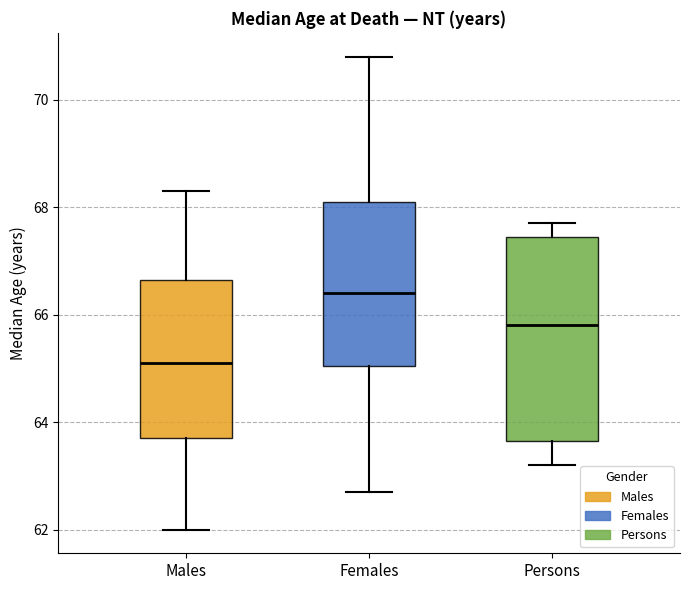

Which box is the tallest, from its lower edge to its upper edge?

Persons